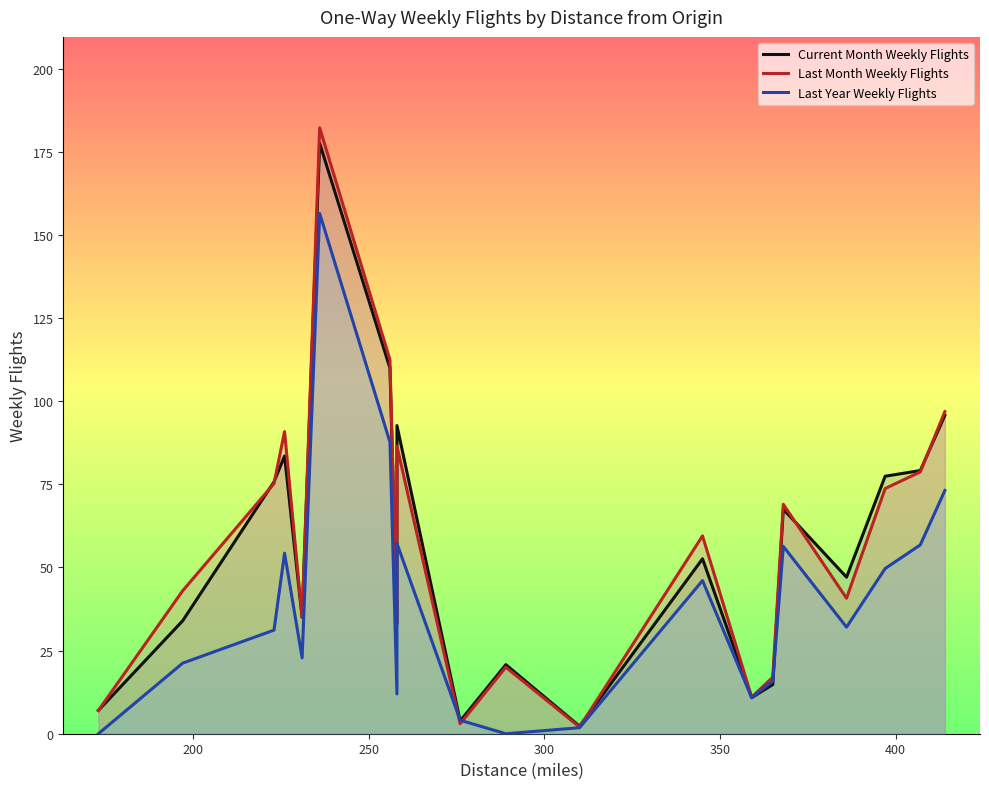

What position from the right is 350?

16